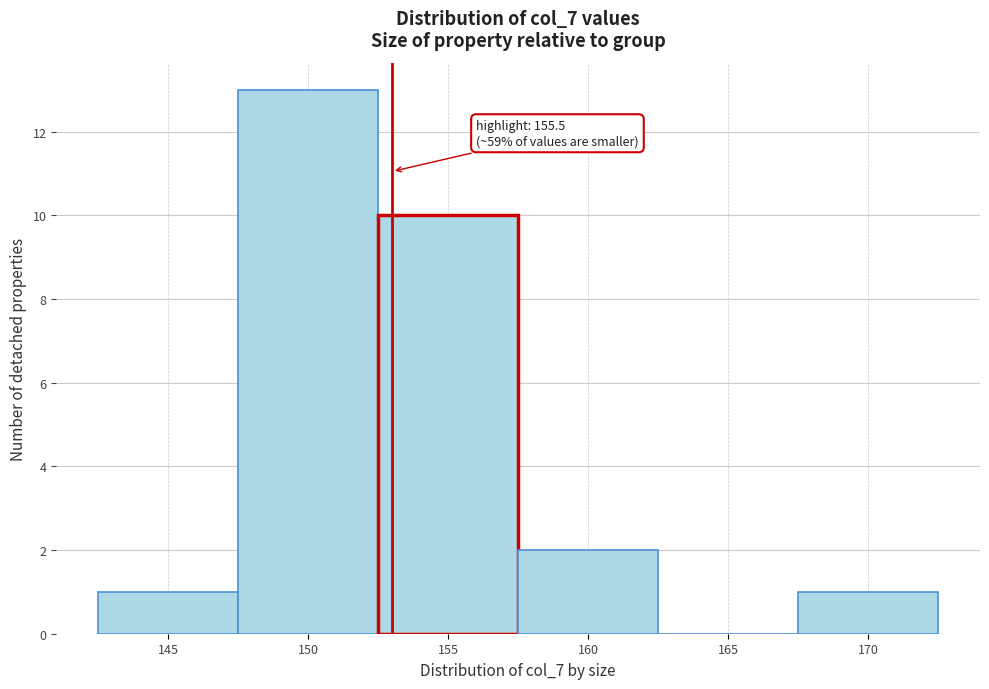

Reading left to right, transcribe all the data shown in this chart.

145=1	150=13	155=10	160=2	165=0	170=1